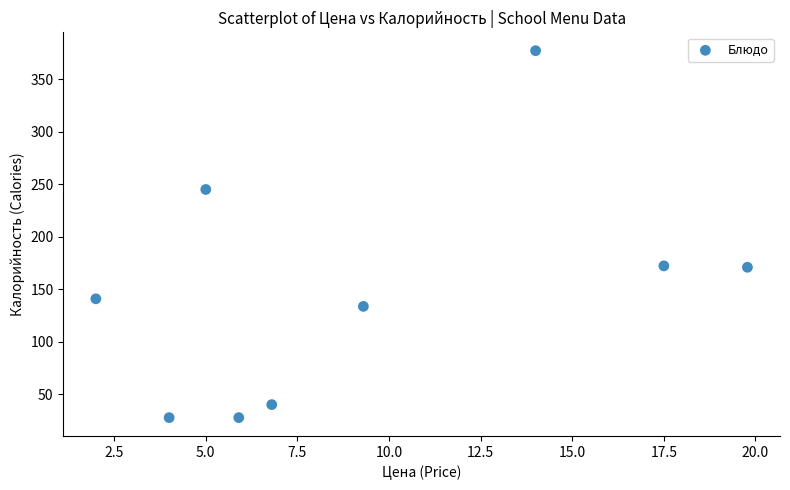

What is the average X value?

9.4